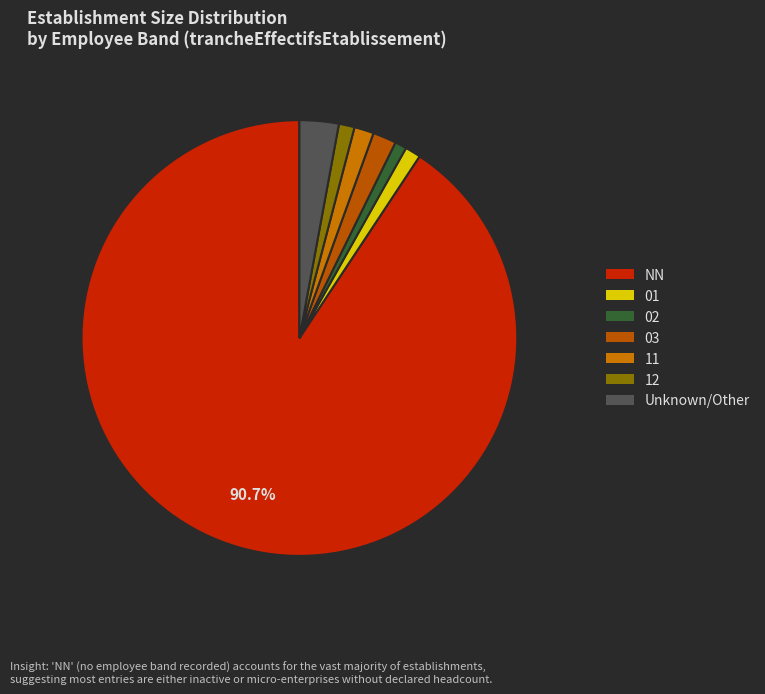

What is the majority slice?

NN